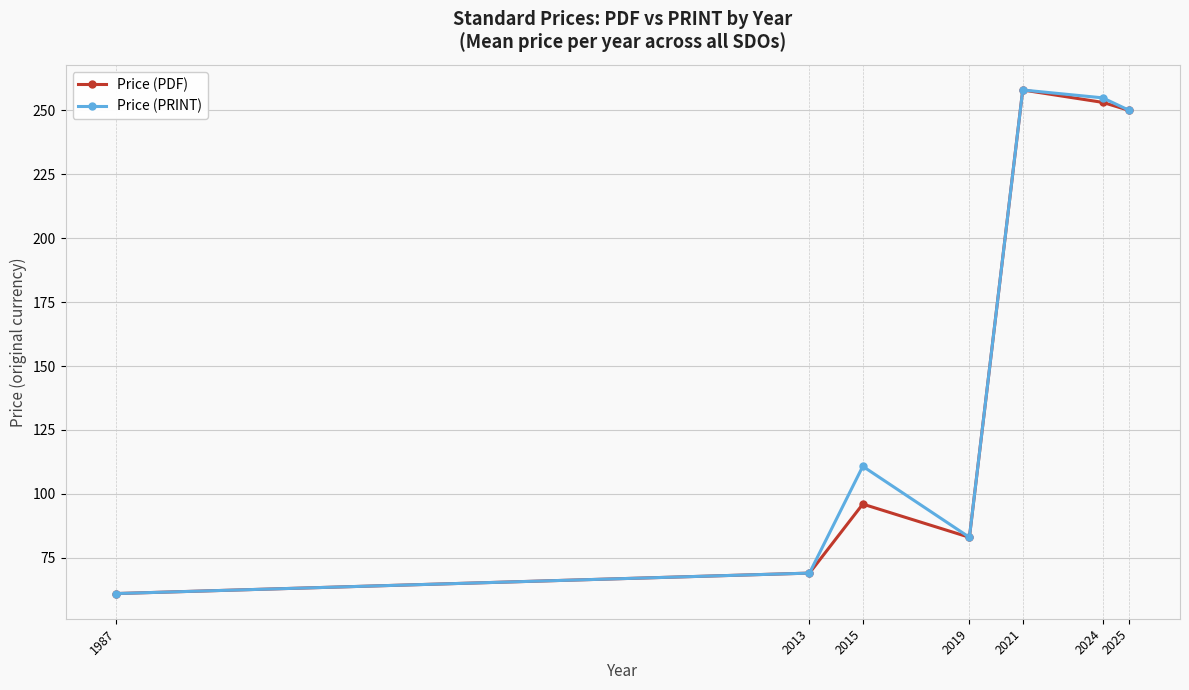

Reading left to right, extract all data points from this chart.

Price (PDF): 61.0	69.0	96.0	83.0	258.0	253.2	250.0
Price (PRINT): 61.0	69.0	110.8	83.0	258.0	254.9	250.0